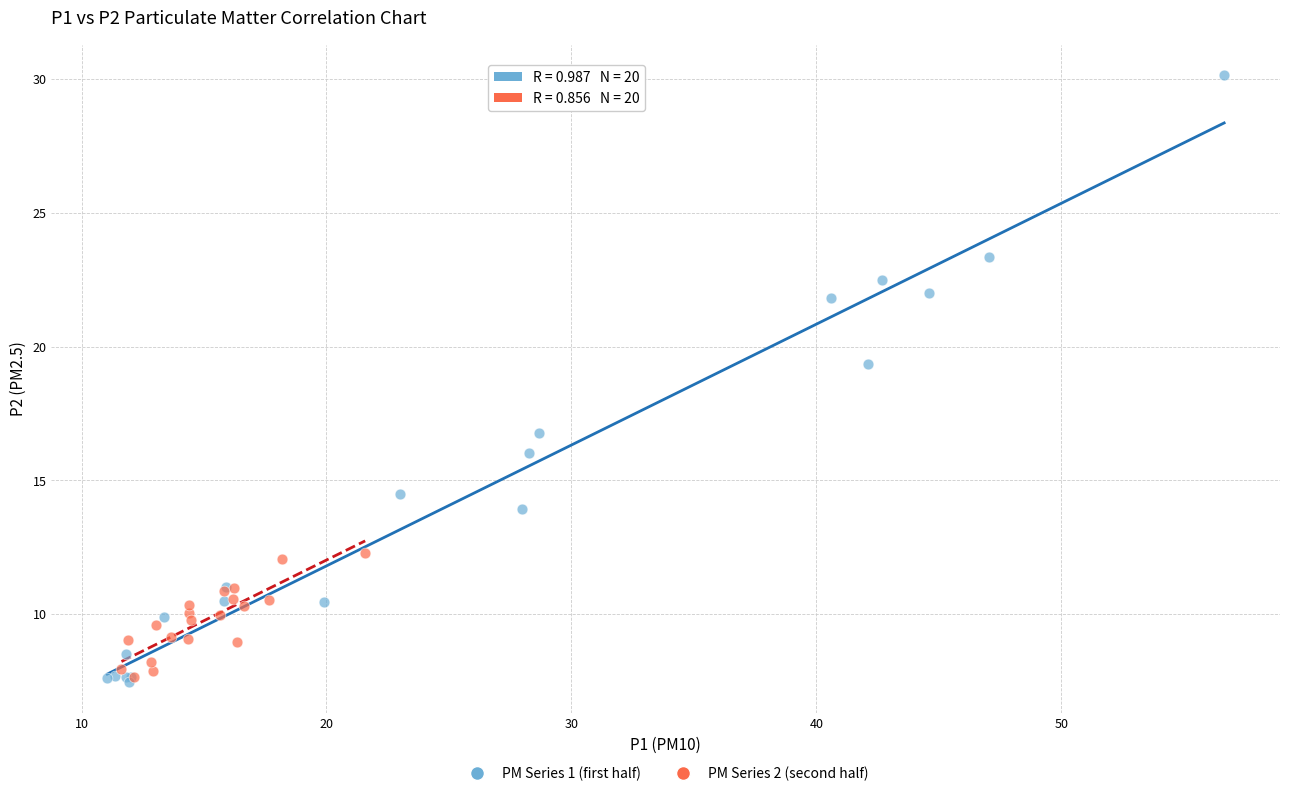

Which series has the widest spread of Y values?

PM Series 1 (first half)